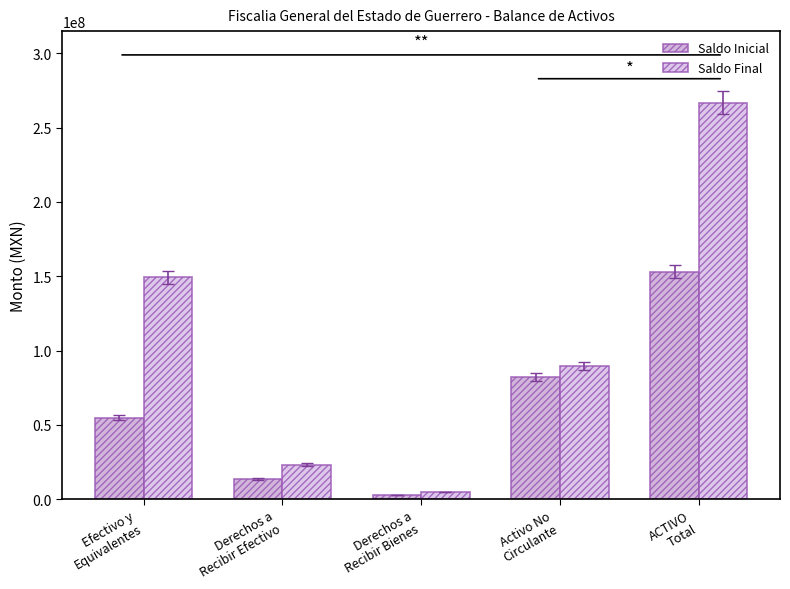

Which label corresponds to the largest value in the chart?

ACTIVO
Total